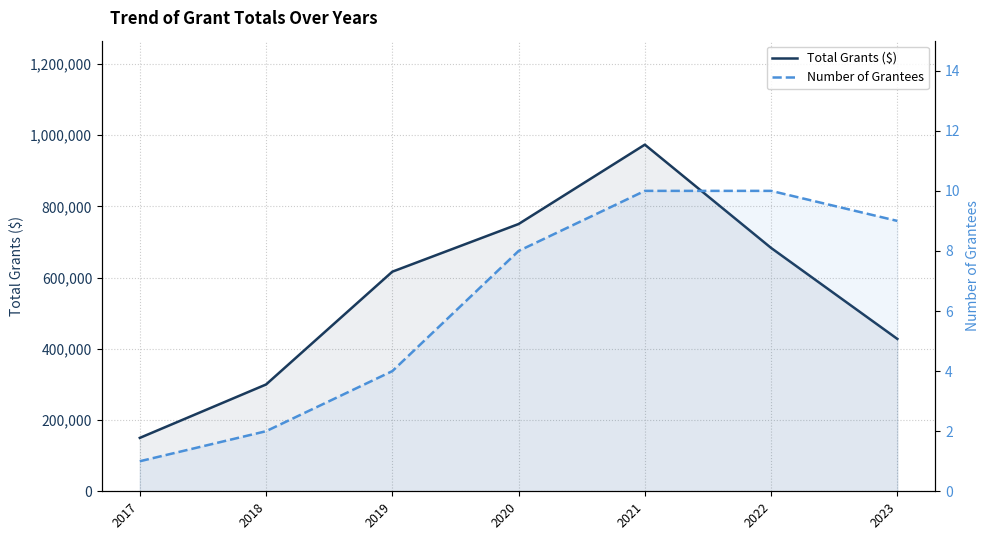

Rank the series by their average value, from lowest to highest.

Number of Grantees, Total Grants ($)